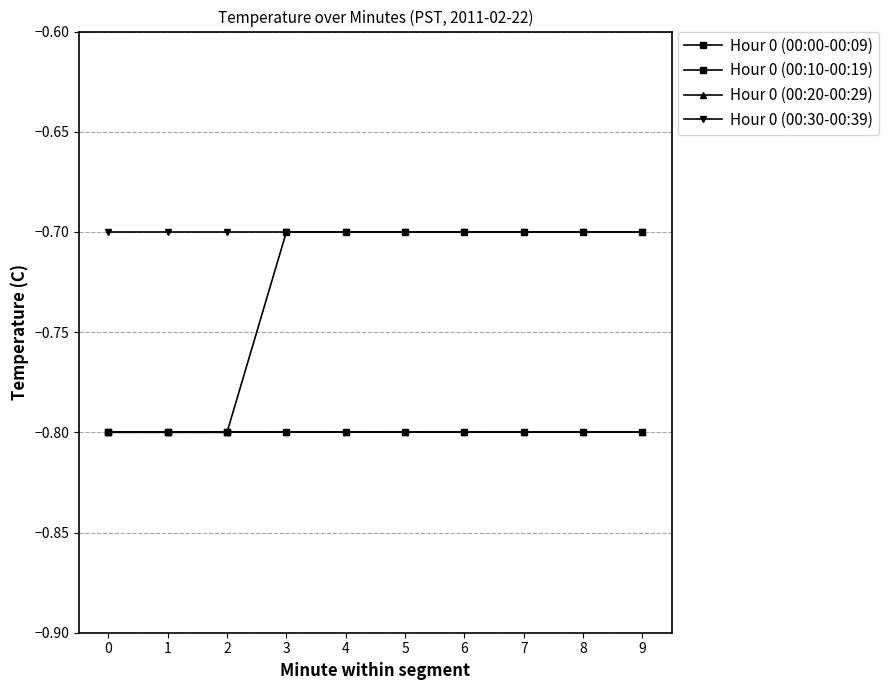

Which series has the largest total across all categories?

Hour 0 (00:30-00:39)